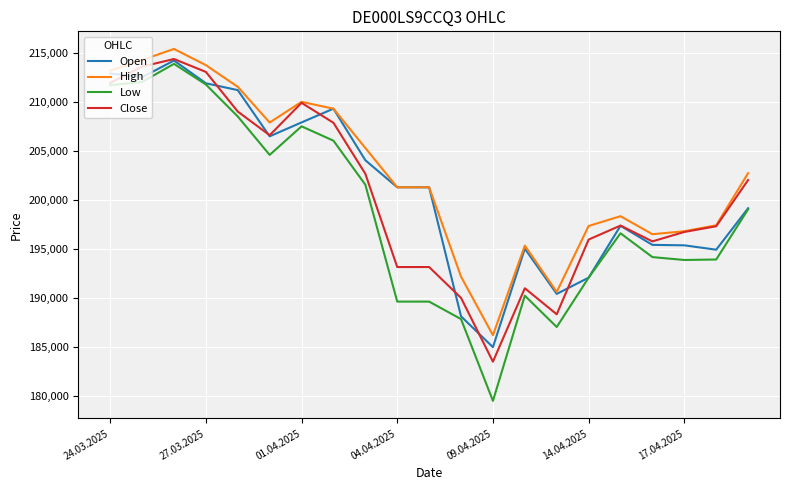

What is the difference between the maximum and minimum values in the Close series?

30893